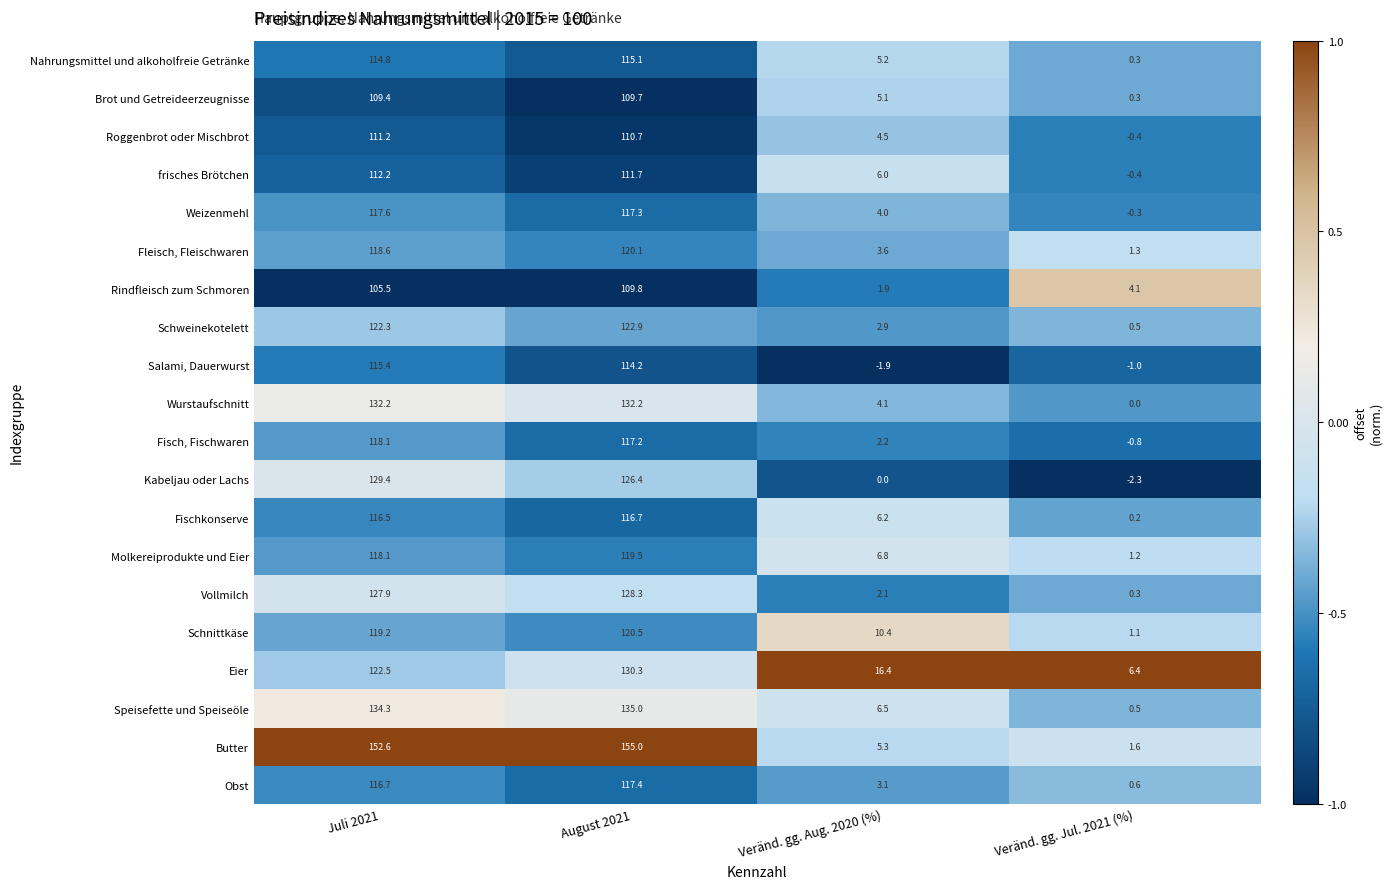

Between Veränd. gg. Aug. 2020 (%) and Veränd. gg. Jul. 2021 (%), which series saw the biggest shift?

Eier